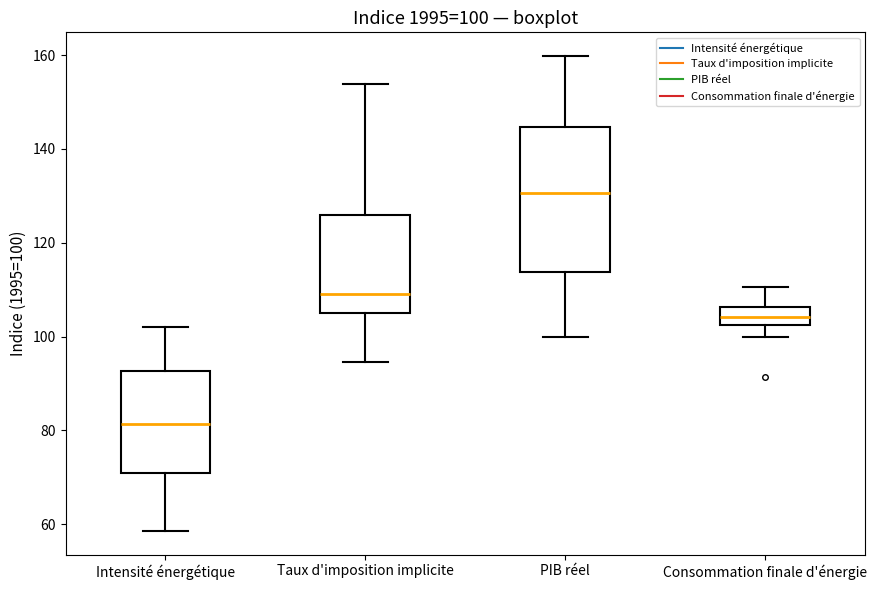

Which box is the tallest, from its lower edge to its upper edge?

PIB réel